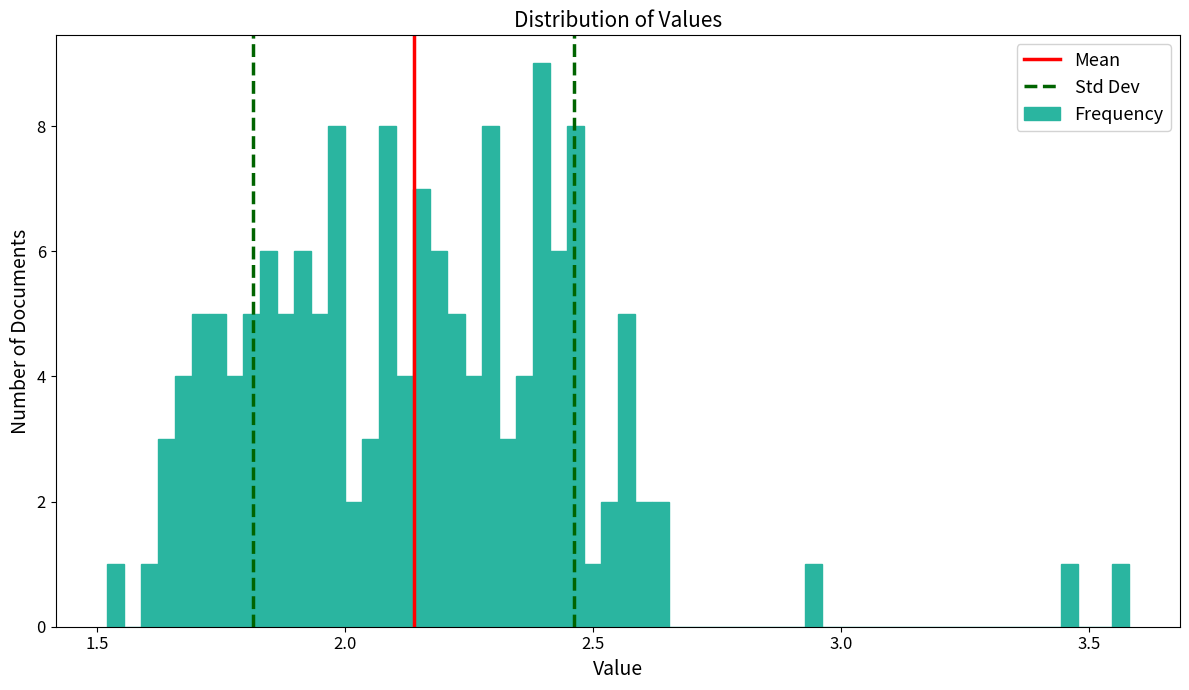

Around what value on the x-axis is the tallest bar? Give the approximate position of its centre, as read against the axis.

2.40